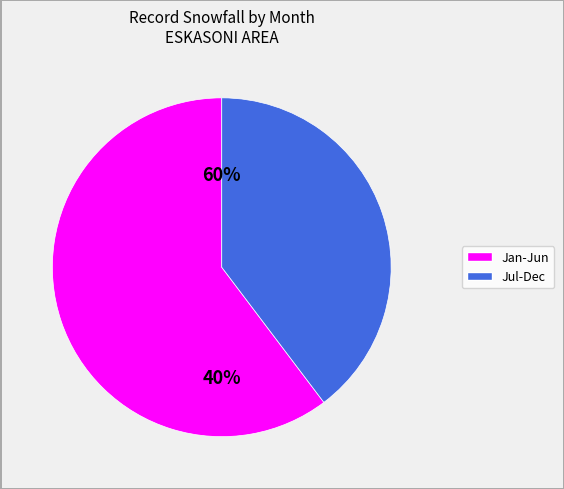

Is 2 the majority of the pie?

No